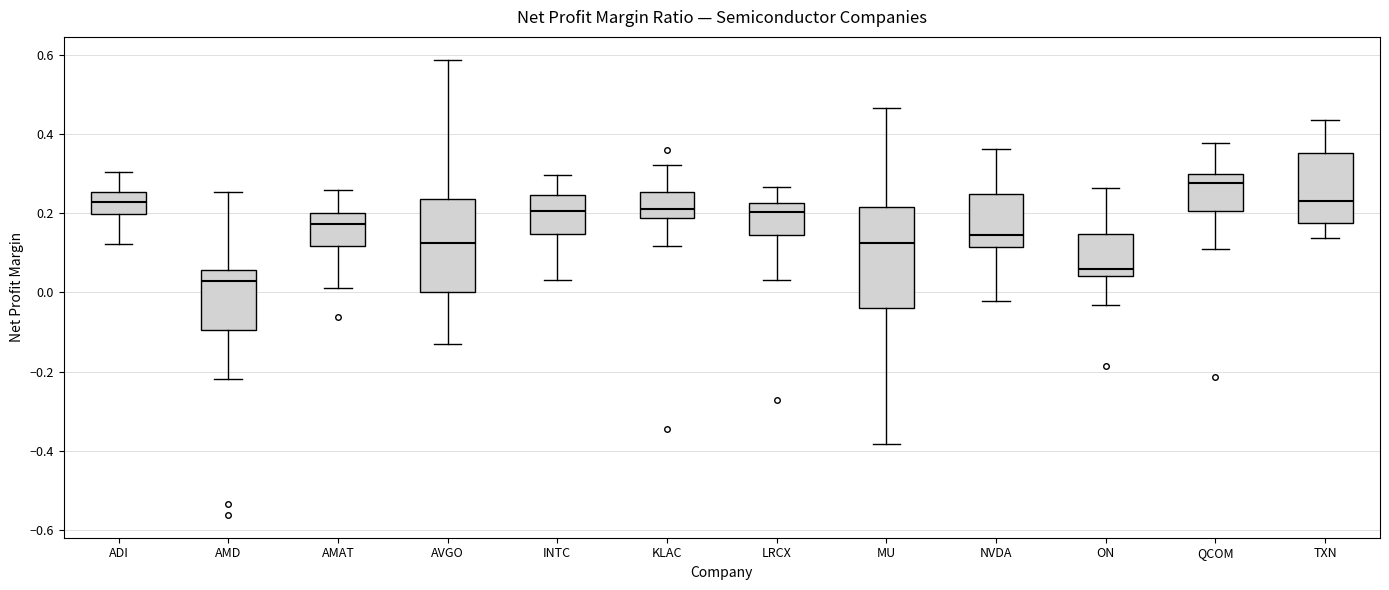

Reading left to right, transcribe this box plot: for each box, give where its median line is, the range the box spans, and where its two whiskers end, as read against the y-axis. The values are not printed on the chart, so give them approximately, as read against the axis.

ADI: median 0.22, box 0.20 to 0.26, whiskers 0.12 to 0.30
AMD: median 0.02, box -0.10 to 0.06, whiskers -0.22 to 0.26
AMAT: median 0.18, box 0.12 to 0.20, whiskers 0.02 to 0.26
AVGO: median 0.12, box 0.00 to 0.24, whiskers -0.14 to 0.58
INTC: median 0.20, box 0.14 to 0.24, whiskers 0.04 to 0.30
KLAC: median 0.20, box 0.18 to 0.26, whiskers 0.12 to 0.32
LRCX: median 0.20, box 0.14 to 0.22, whiskers 0.04 to 0.26
MU: median 0.12, box -0.04 to 0.22, whiskers -0.38 to 0.46
NVDA: median 0.14, box 0.12 to 0.24, whiskers -0.02 to 0.36
ON: median 0.06, box 0.04 to 0.14, whiskers -0.04 to 0.26
QCOM: median 0.28, box 0.20 to 0.30, whiskers 0.12 to 0.38
TXN: median 0.24, box 0.18 to 0.36, whiskers 0.14 to 0.44